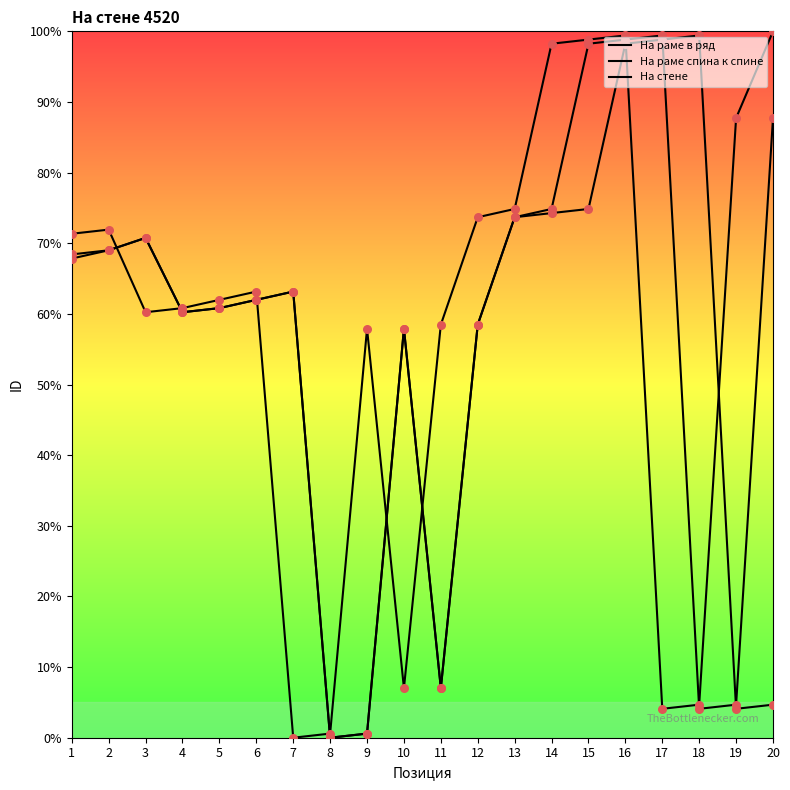

Which series has the largest total across all categories?

На стене